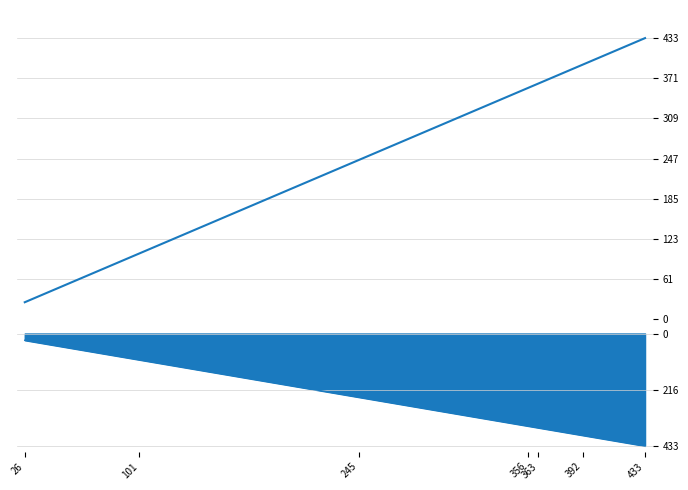

How many data points in Cookies Ordered are above 356?

3